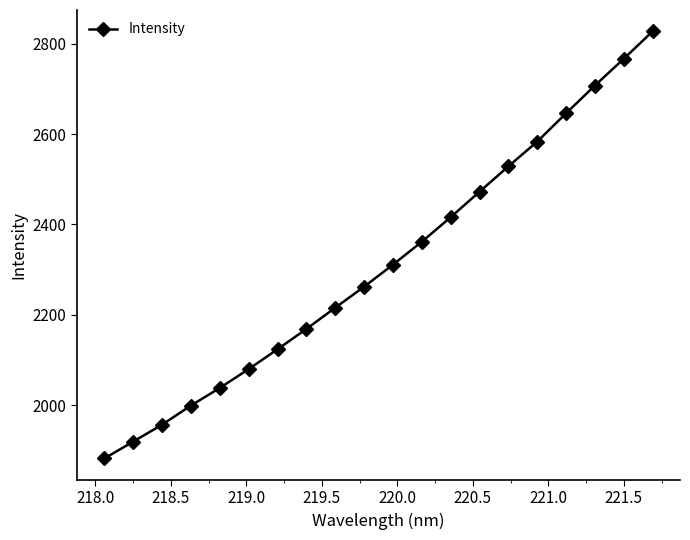

How many lines are shown in the chart?

1